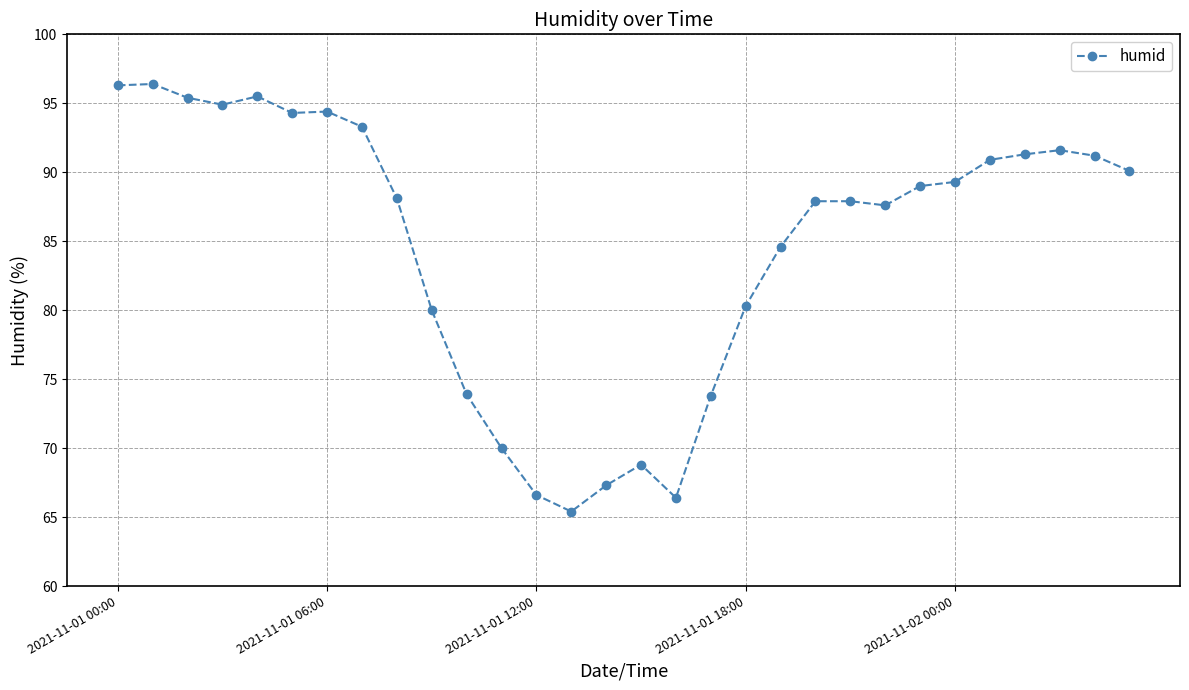

What is the smallest value displayed?

65.4